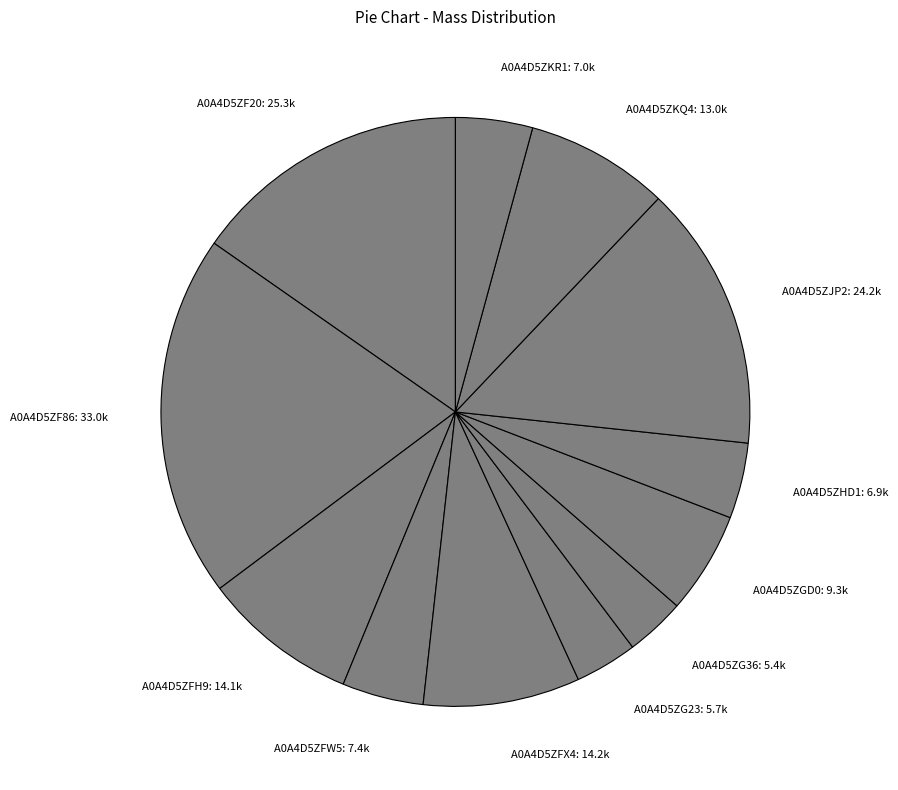

Is there a majority slice in this chart?

No